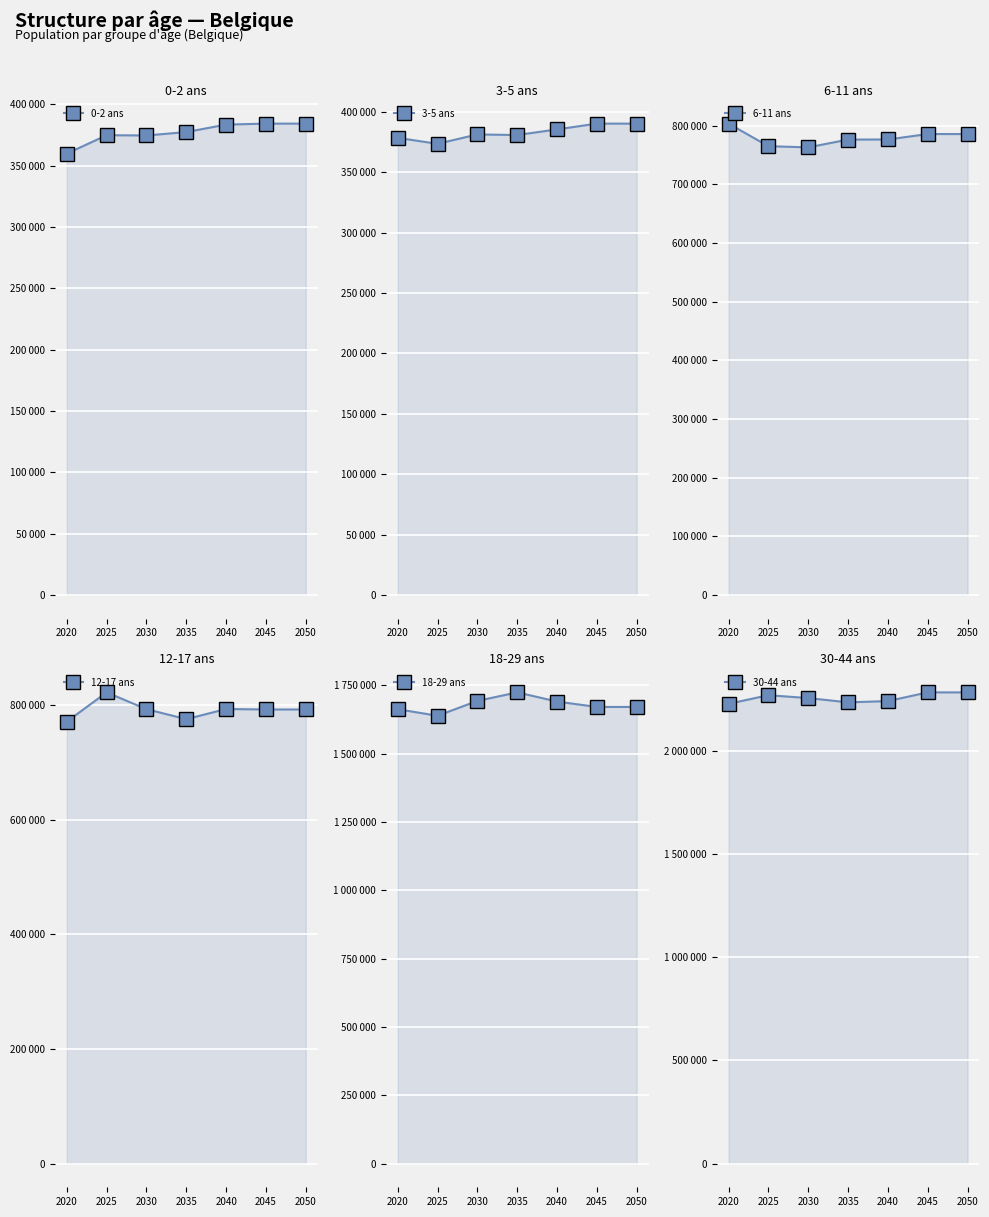

How many data points does each series have?

7